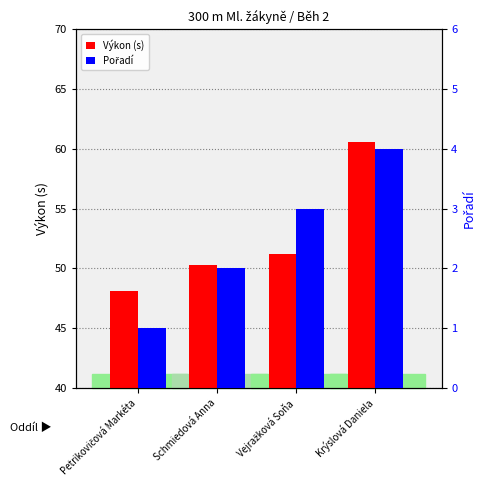

What is the difference between the maximum and minimum values in the Pořadí series?

3.0